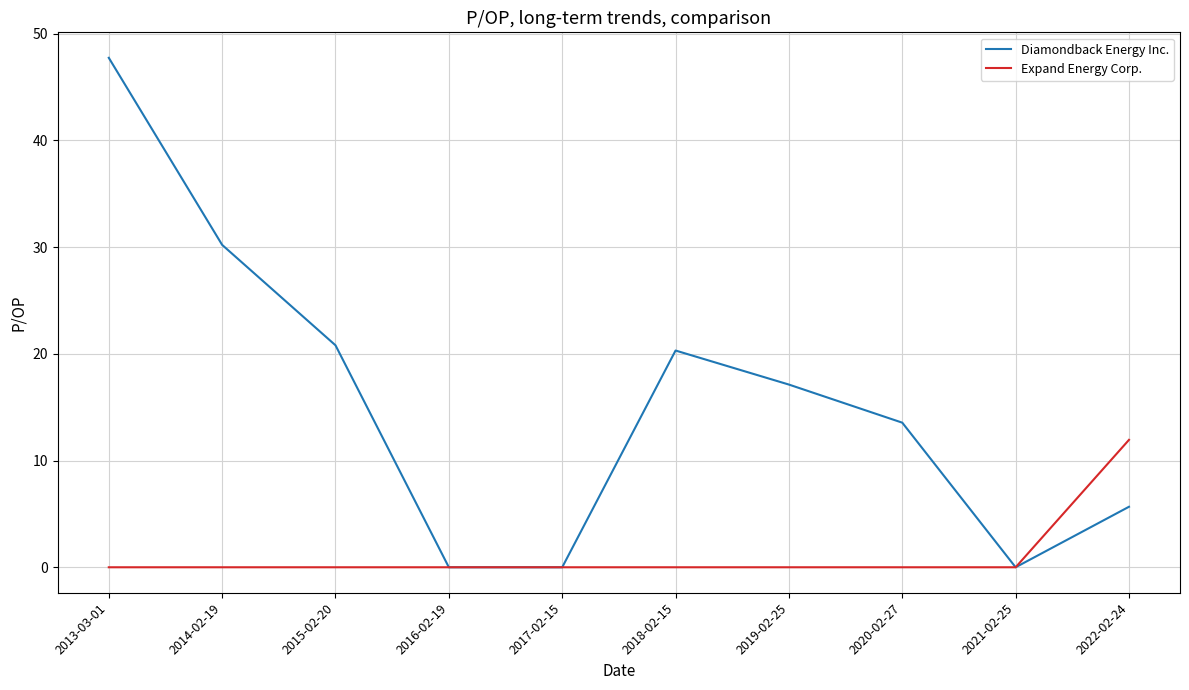

Is it true that Expand Energy Corp. equals -6.5 at 2018-02-15?

False